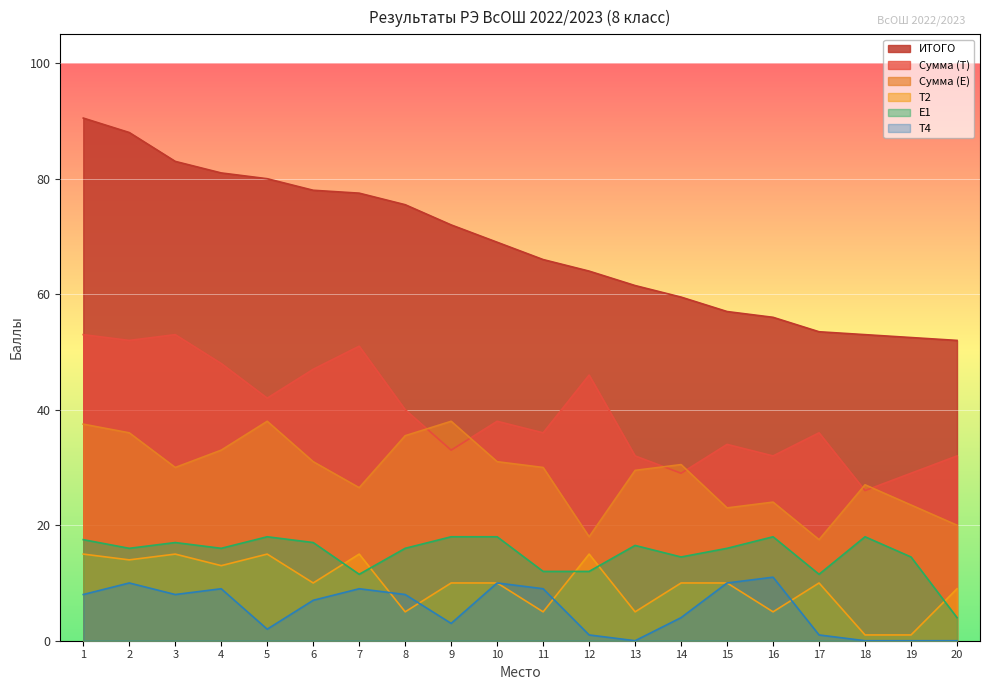

What is the value of the Т2 point at the 15th from the left?

10.0